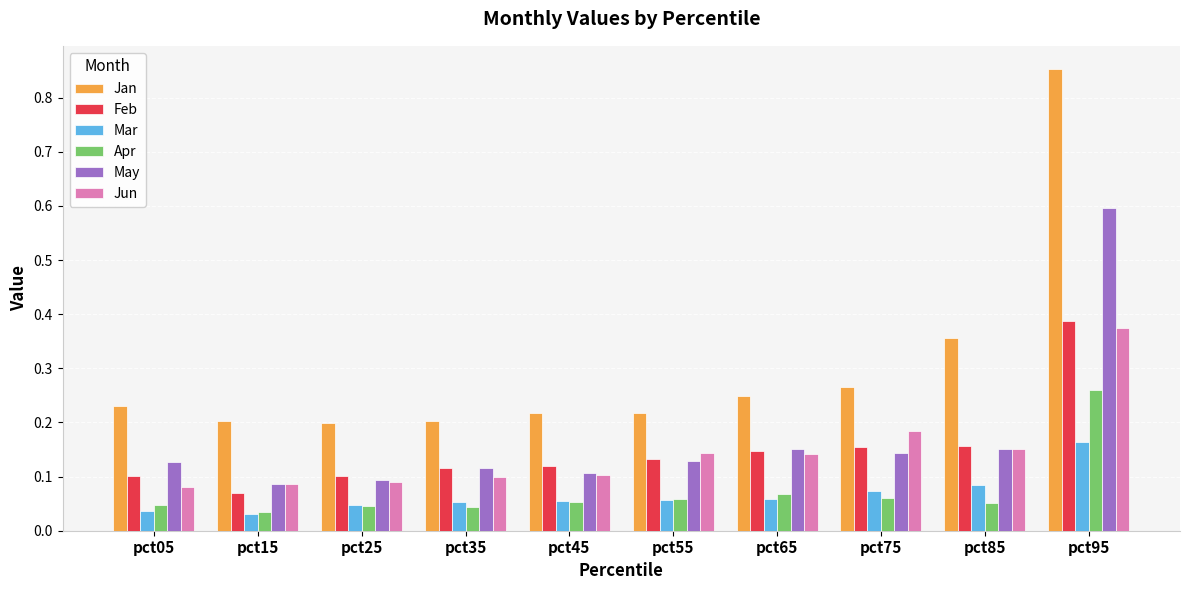

What is the difference between the maximum and second lowest values in the Jan series?

0.7